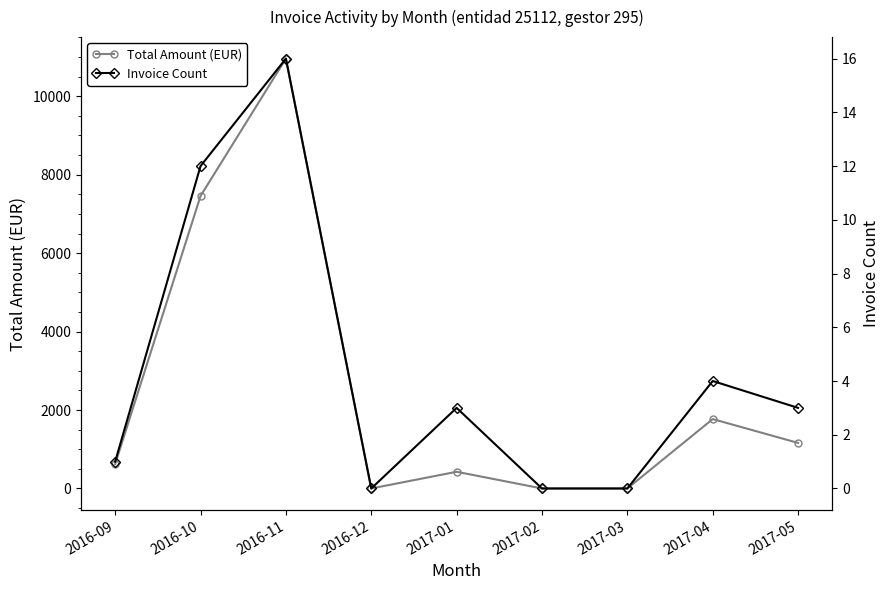

True or false: Total Amount (EUR) and Invoice Count intersect in this chart.

False